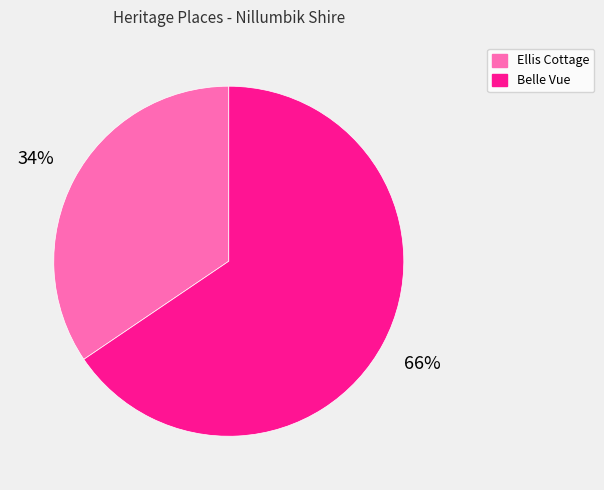

To the nearest percent, what is the average slice percentage?

50%